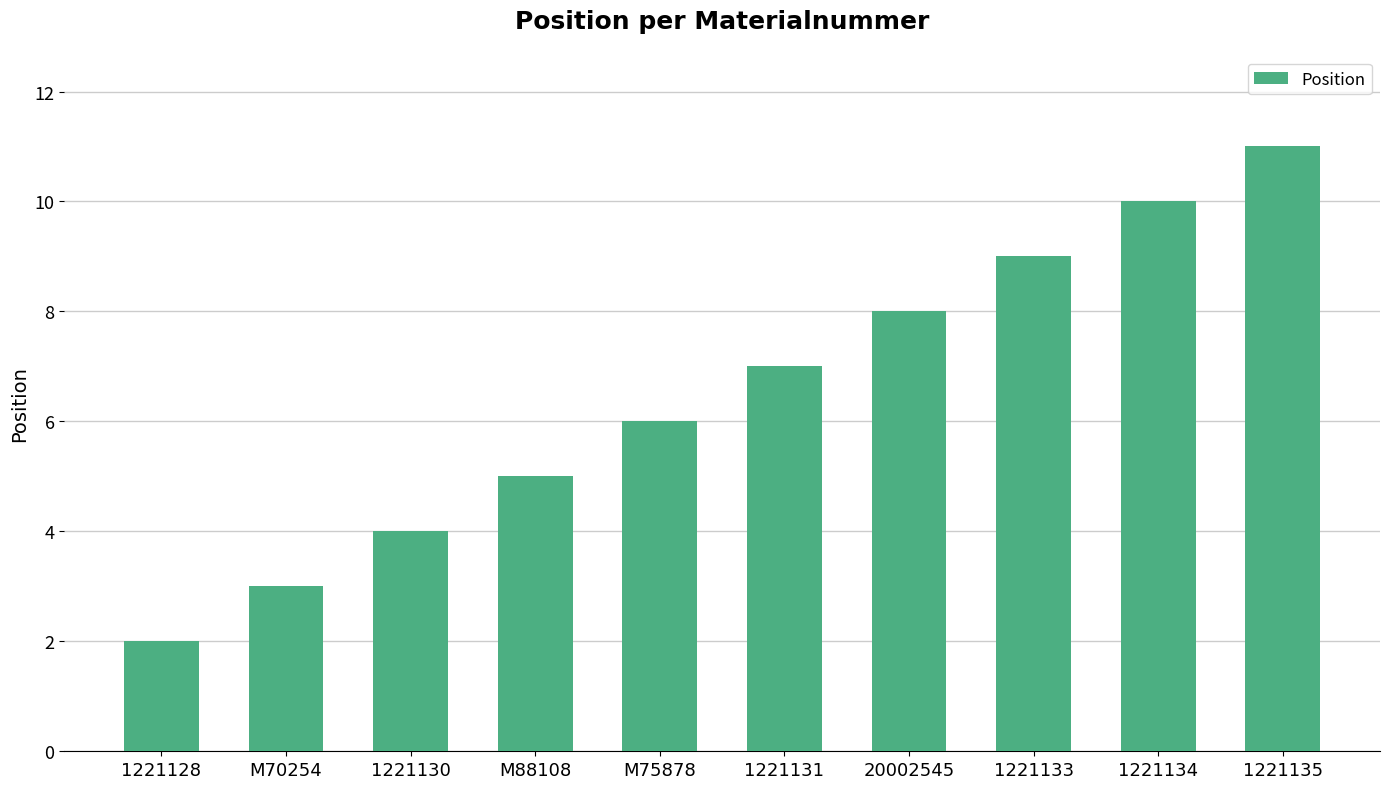

List the labels in order of value, largest first.

1221135, 1221134, 1221133, 20002545, 1221131, M75878, M88108, 1221130, M70254, 1221128